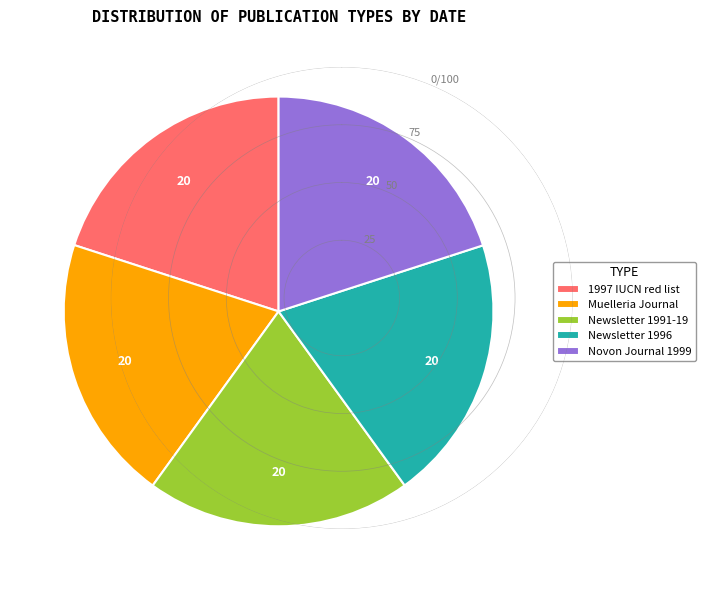

Approximately how many times larger is the value at Newsletter 1996 compared to Newsletter 1991-19?

1.0